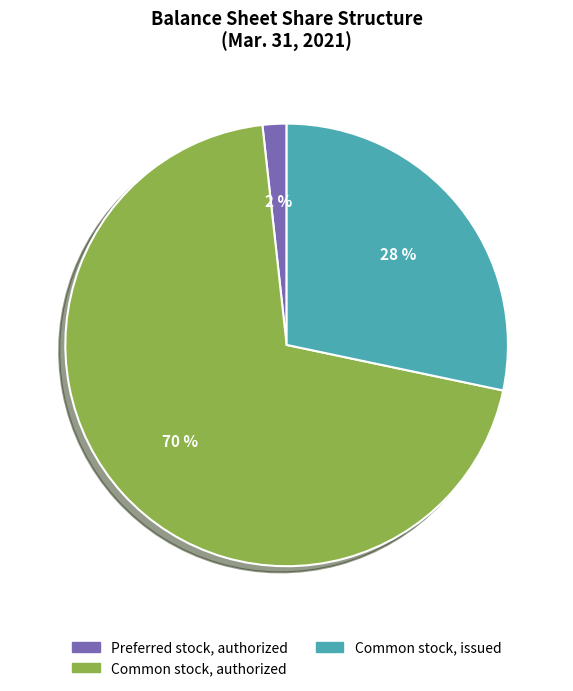

What is the largest slice in the pie chart?

Common stock, authorized